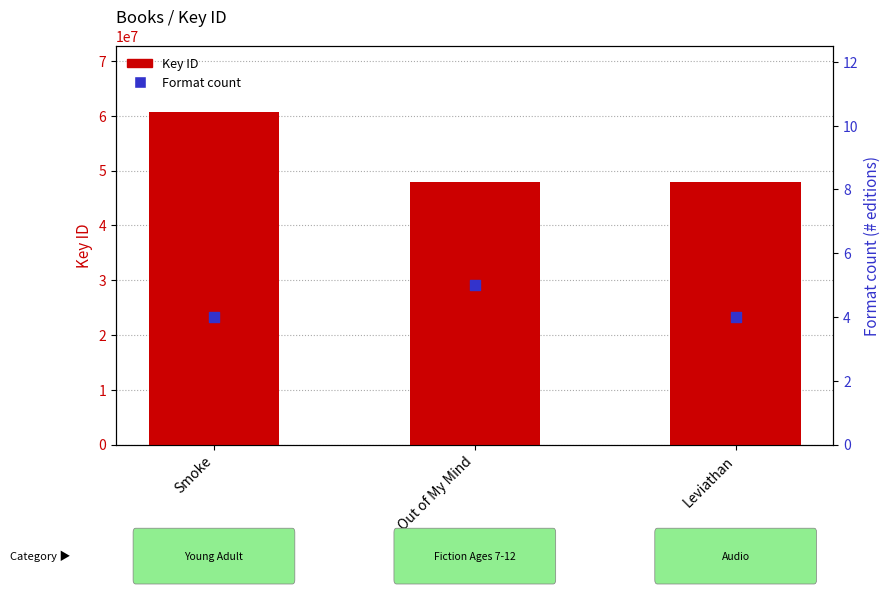

Which series contains the highest Y value?

Key ID